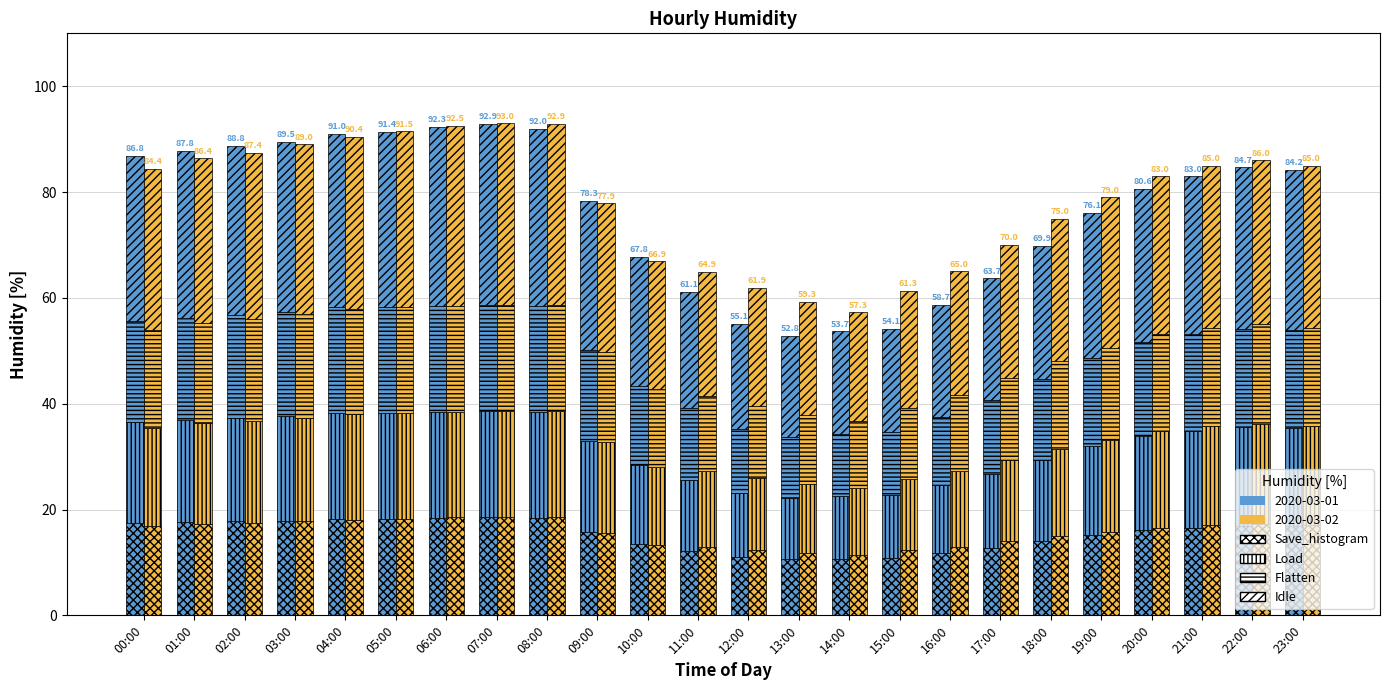

Is it true that 2020-03-01 – Flatten equals 7.2 at 17:00?

False